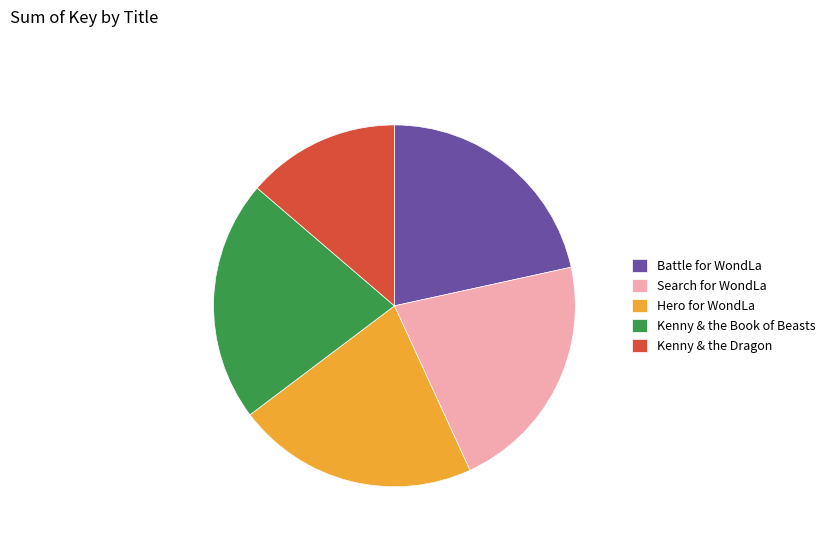

Approximately how many times larger is the value at Kenny & the Book of Beasts compared to Kenny & the Dragon?

1.6